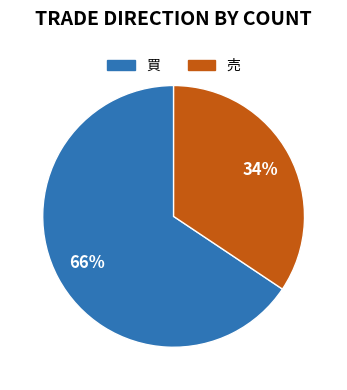

Which category has the smallest portion of the pie?

売